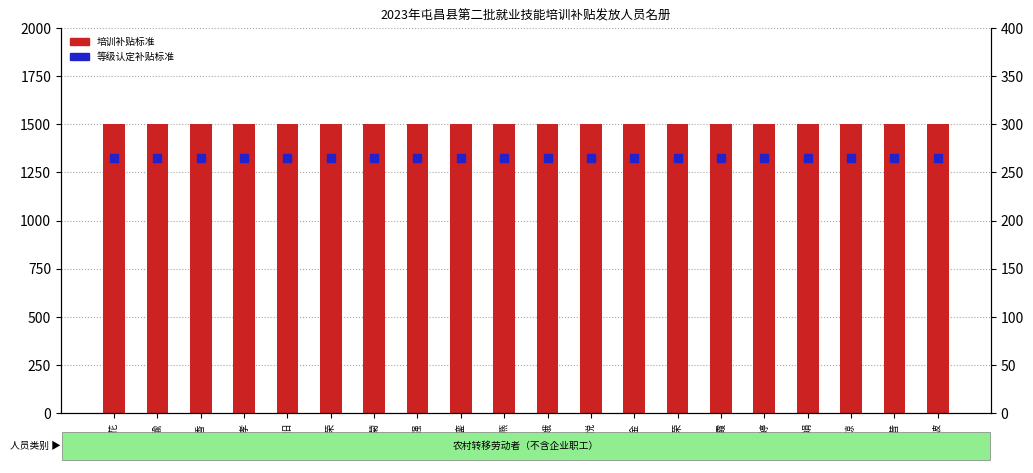

At which category is the sum across all series the highest?

邱连花